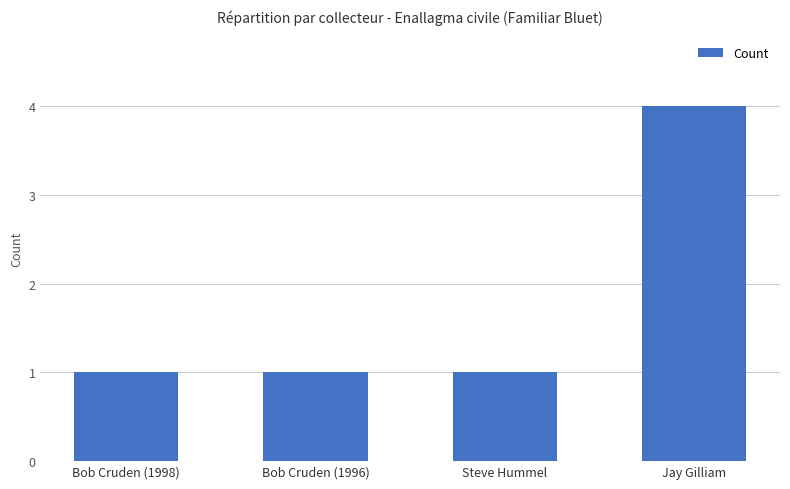

What is the sum of all values?

7